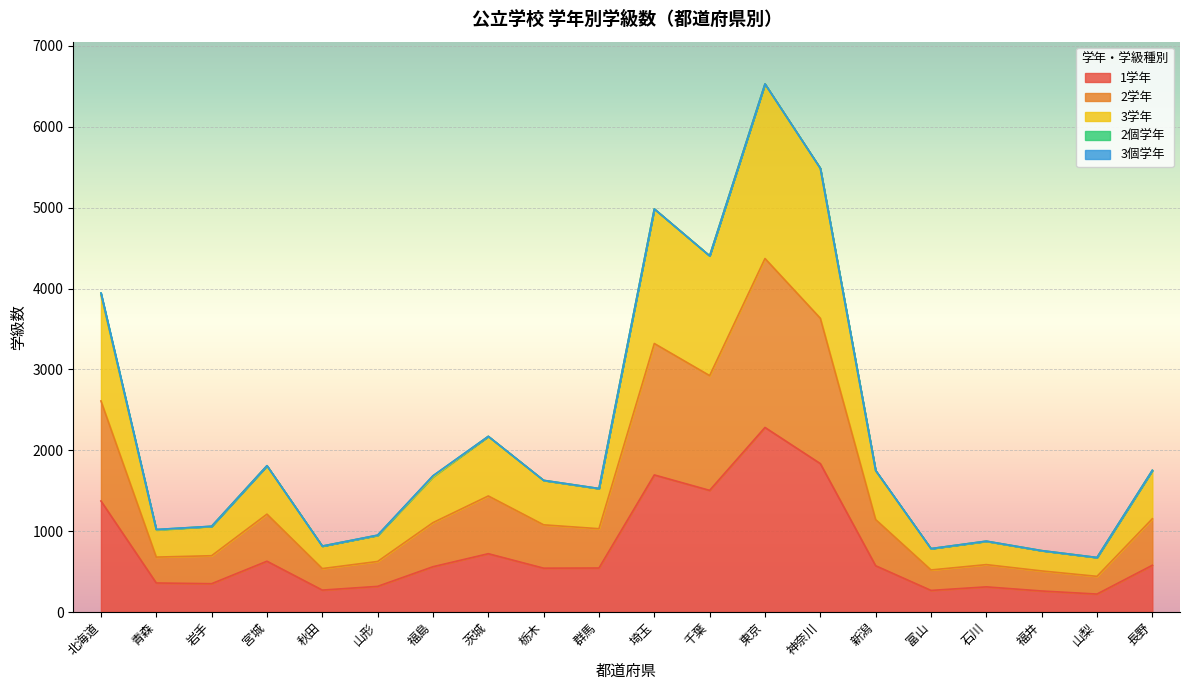

The value of 1学年 at 富山 is 267. True or false?

True